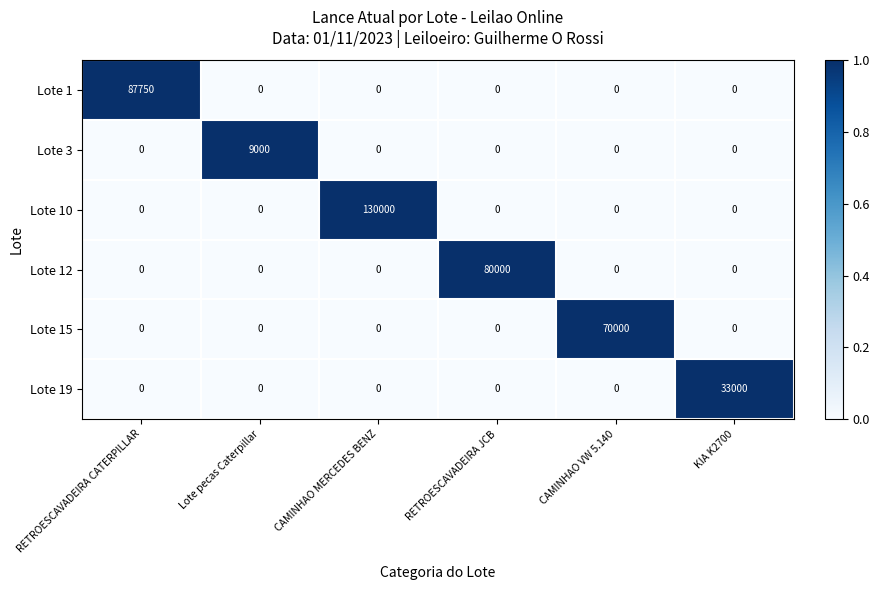

List the series in order of their peak value, highest first.

Lote 10, Lote 1, Lote 12, Lote 15, Lote 19, Lote 3